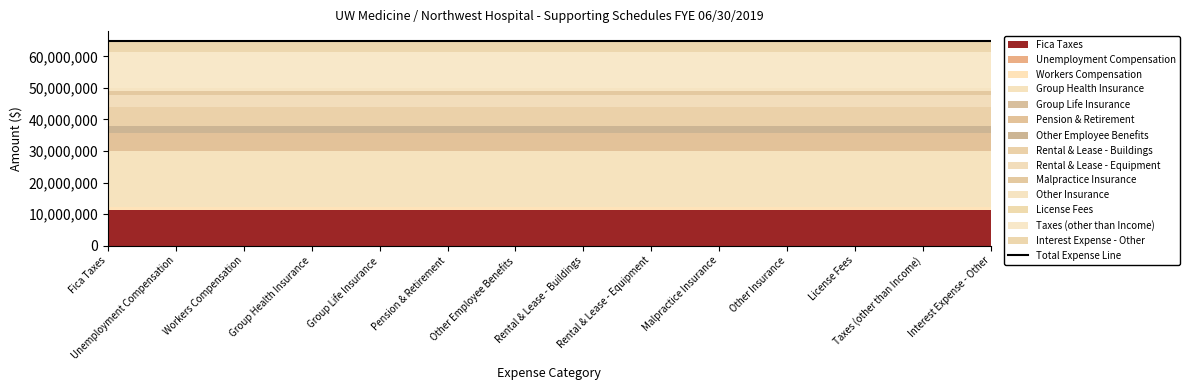

At which label is the value closest to 8927307?

Taxes (other than Income)